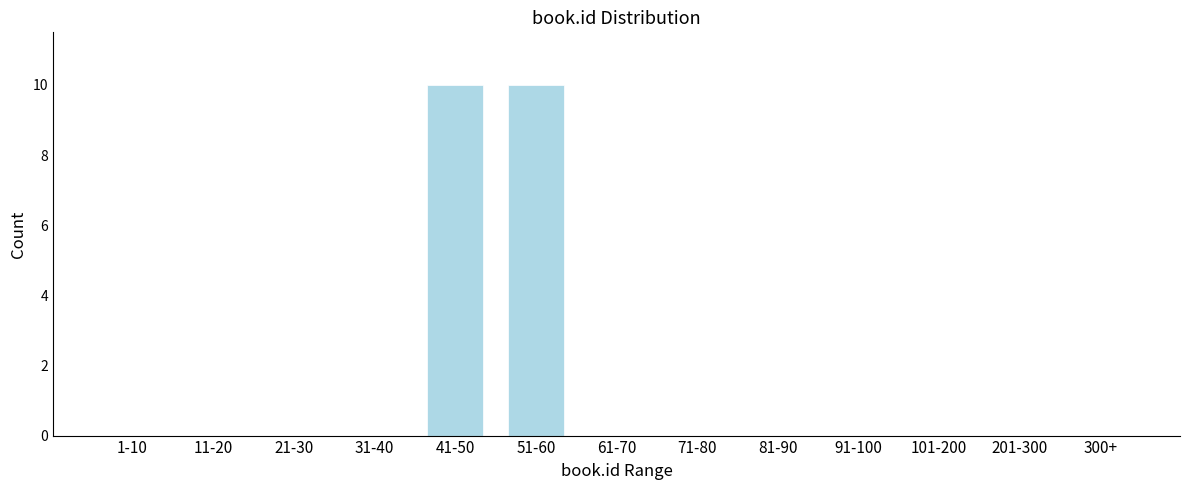

Reading right to left, list all the values displayed in this chart.

300+=0	201-300=0	101-200=0	91-100=0	81-90=0	71-80=0	61-70=0	51-60=10	41-50=10	31-40=0	21-30=0	11-20=0	1-10=0